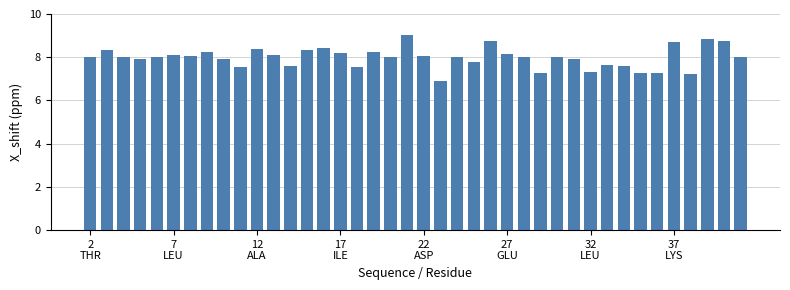

What is the value of the 4th bar from the left?

7.9